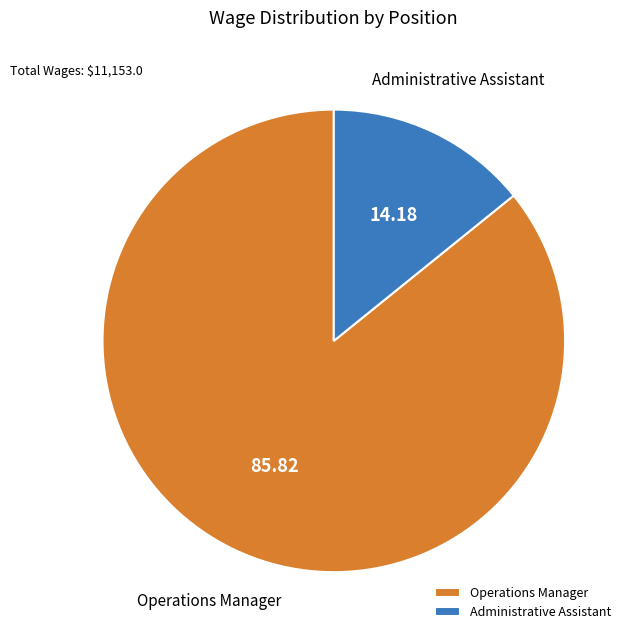

How many segments does this pie chart have?

2